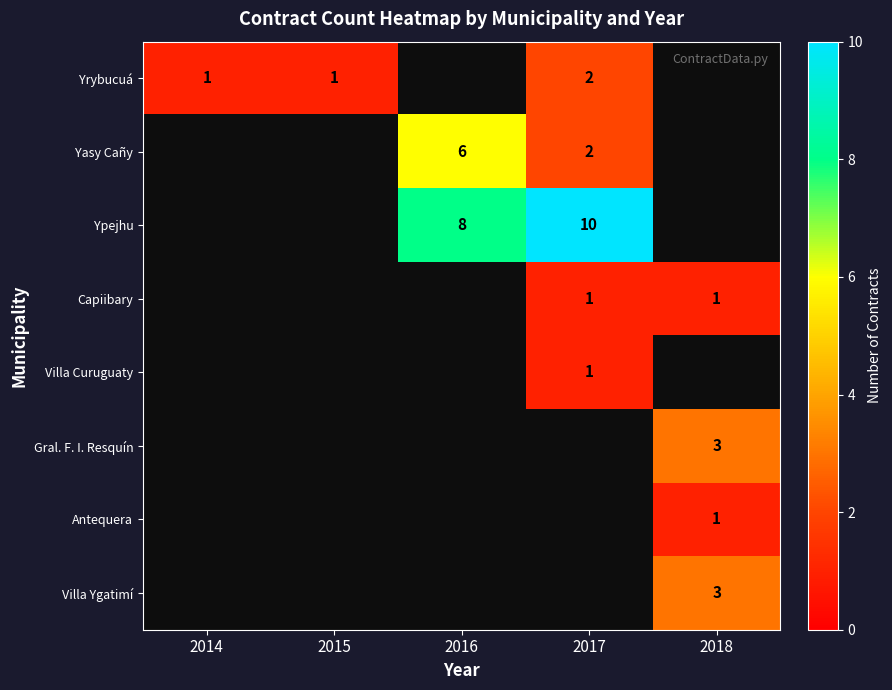

True or false: Gral. F. I. Resquín has a value of 3 at 2018.

True